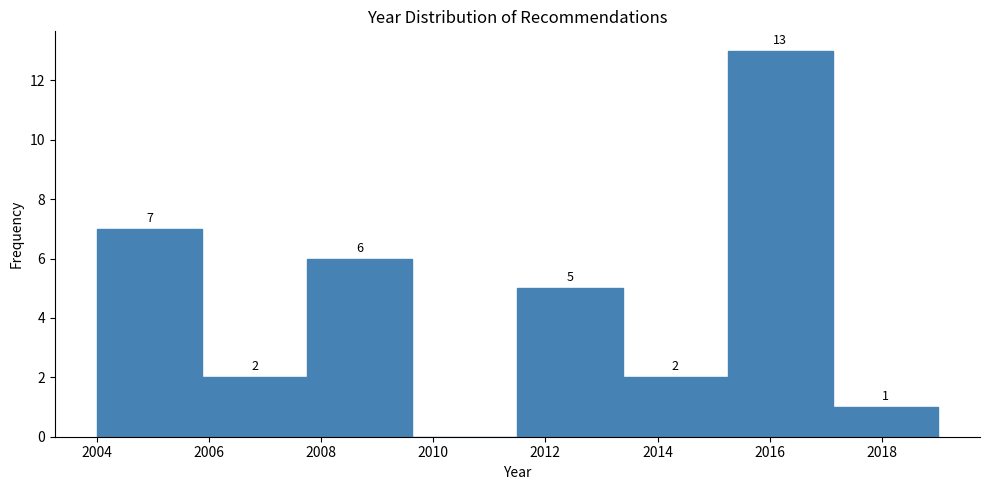

Which range on the x-axis has the tallest bar?

2015.2 to 2017.2